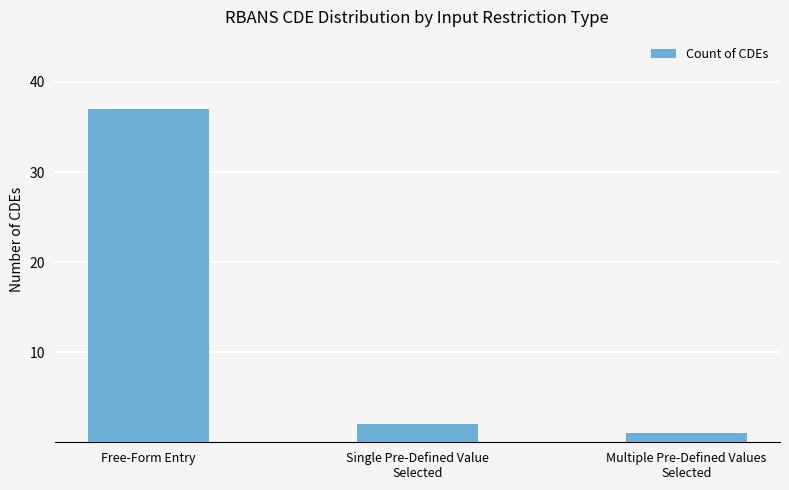

What is the difference between the second highest and minimum values?

1